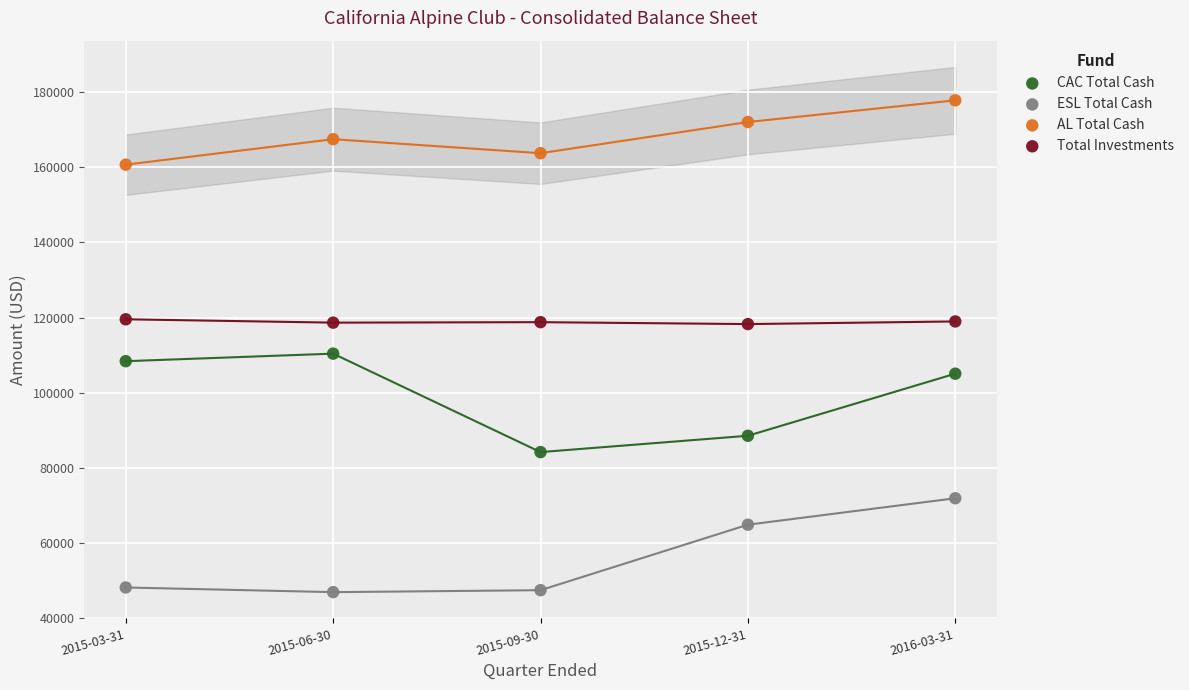

Which series contains the highest Y value?

AL Total Cash